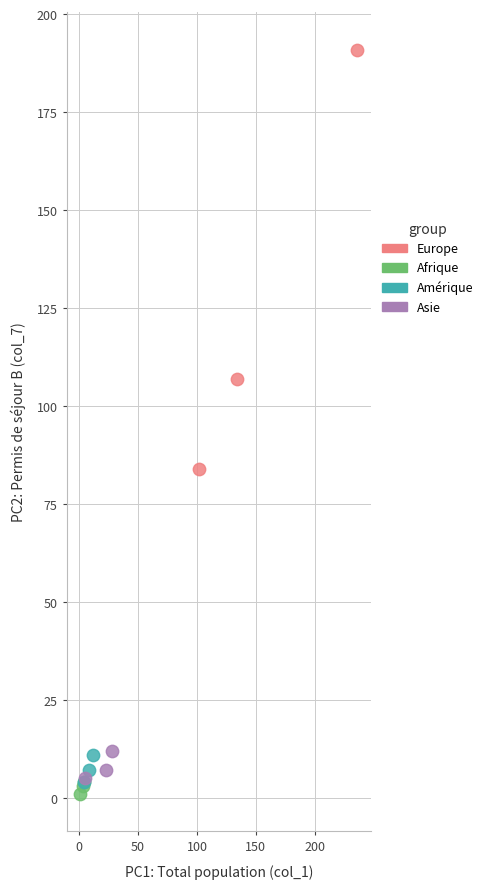

Which series contains the highest Y value?

Europe